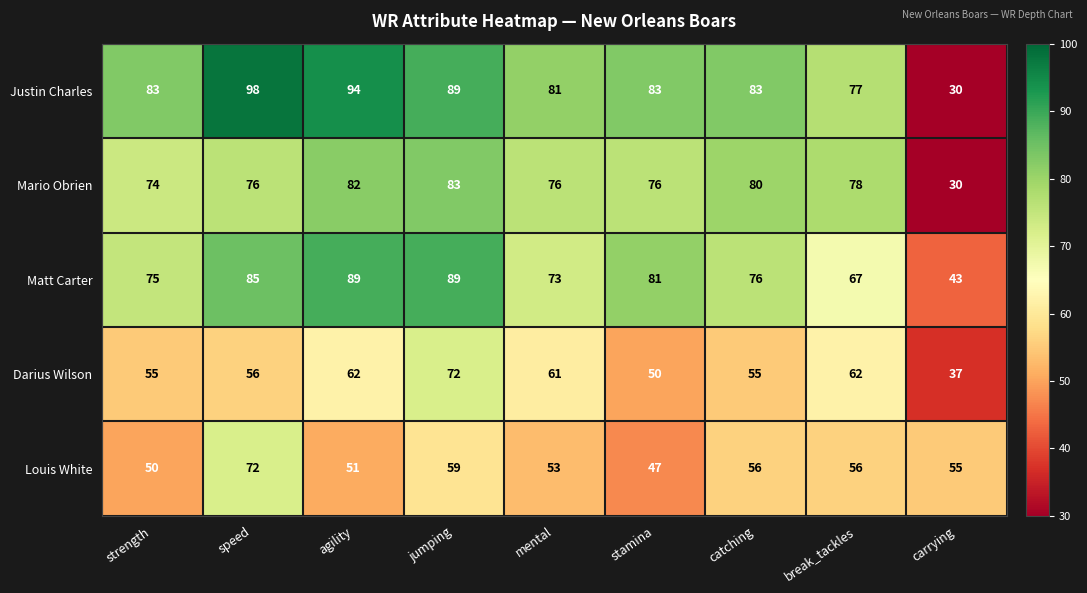

Which category has the highest value in the Justin Charles series?

speed